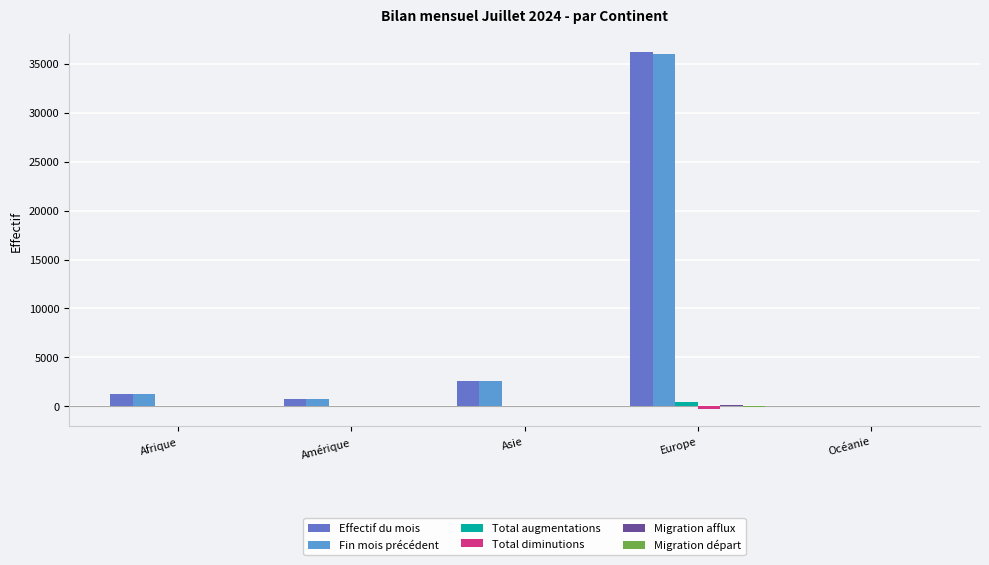

At which category is the sum across all series the highest?

Europe